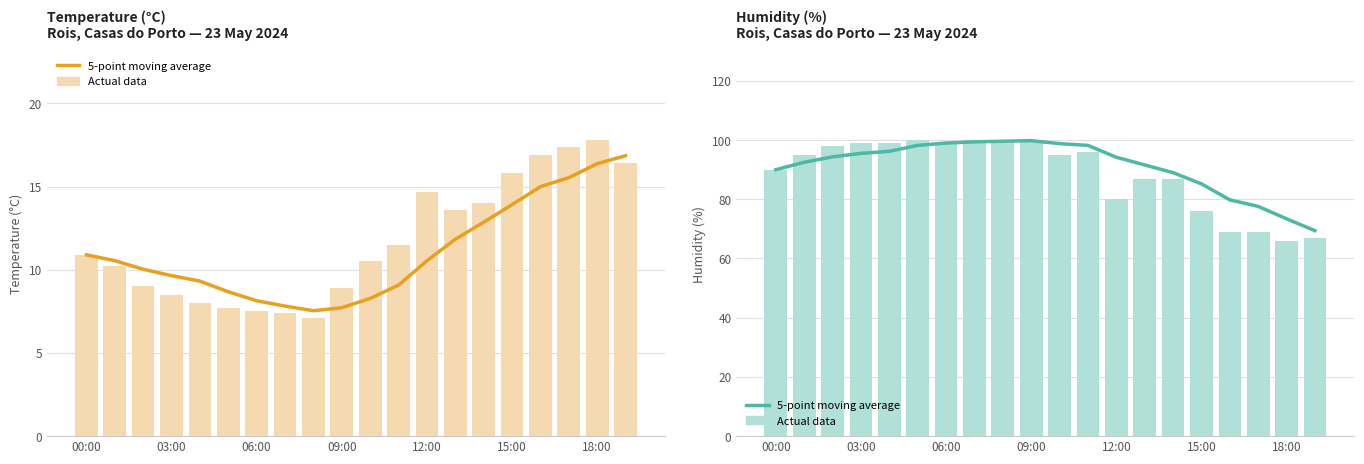

What is the minimum value shown in the chart?

66.0